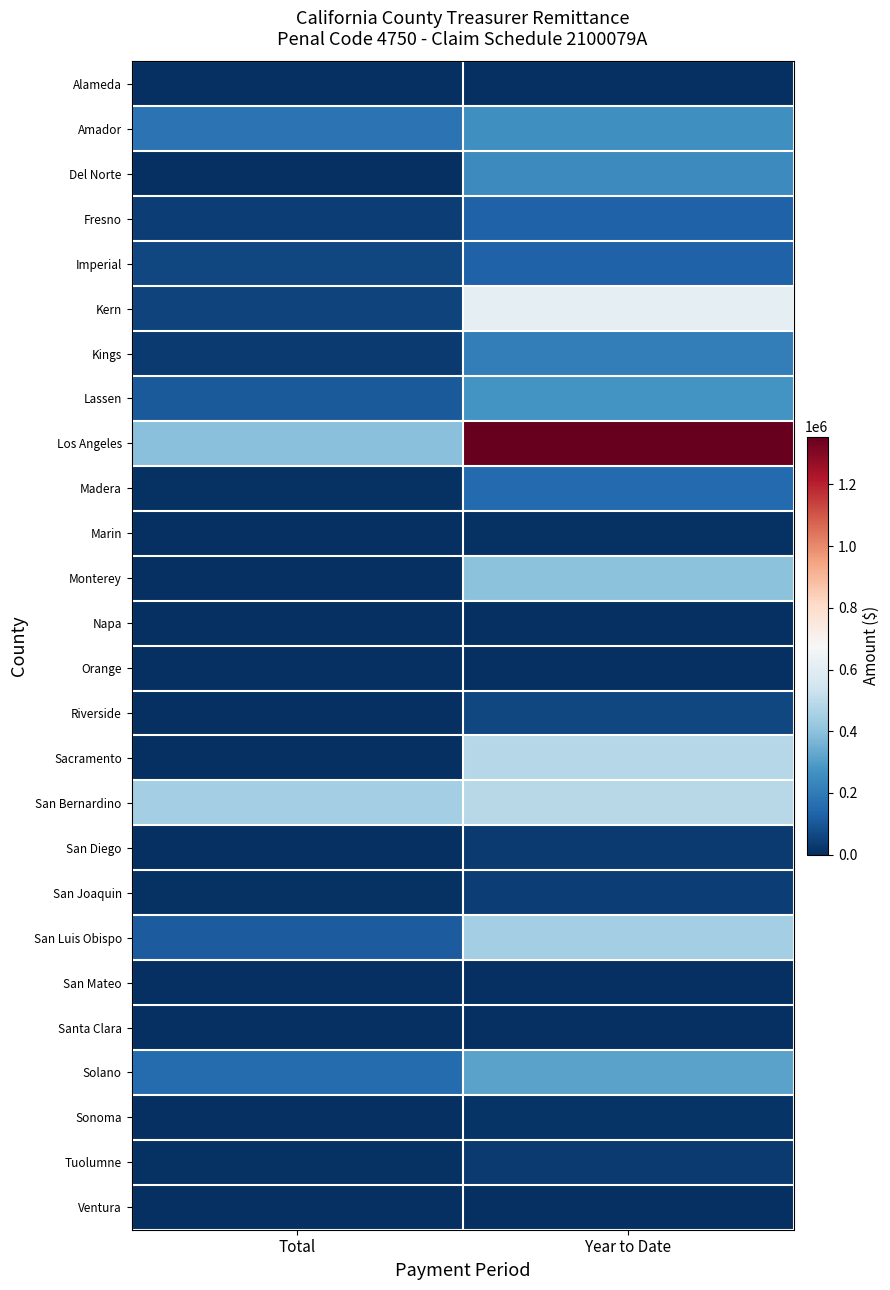

Which series changed the most between Total and Year to Date?

Los Angeles